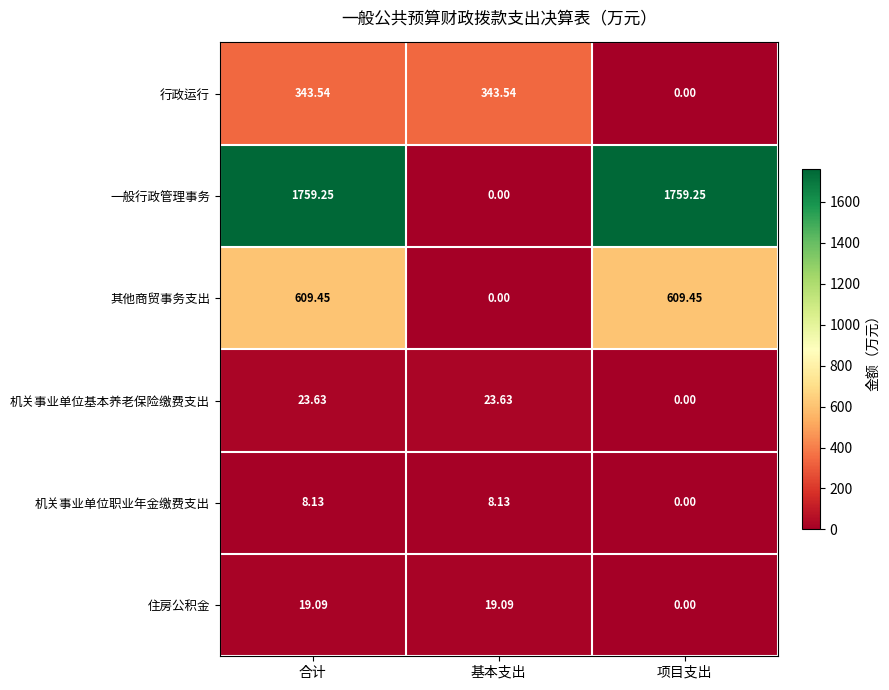

Between 合计 and 基本支出, which series saw the biggest shift?

一般行政管理事务